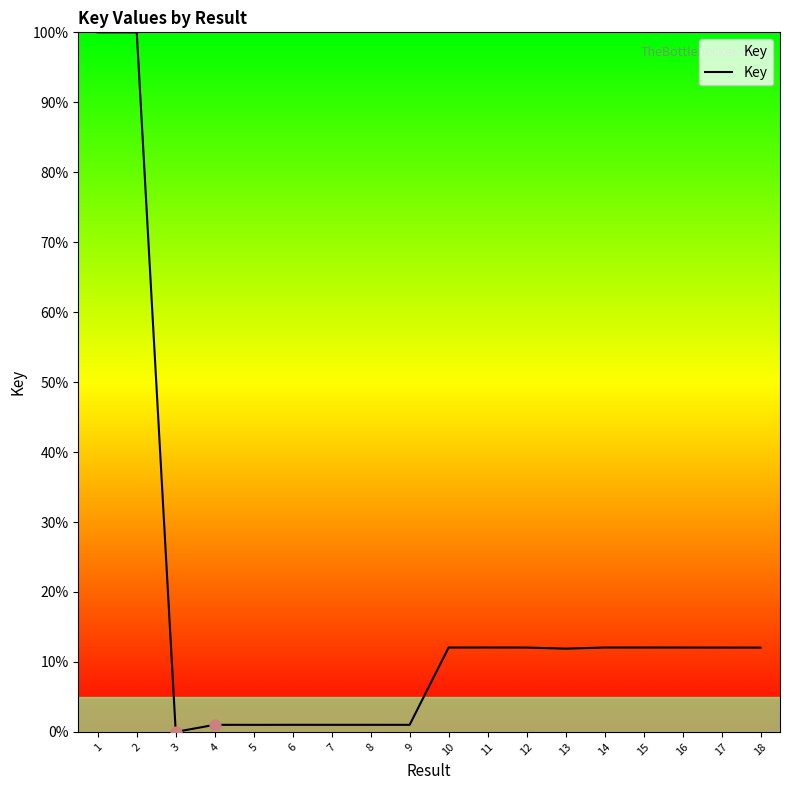

Approximately how many times larger is the value at 2 compared to 14?

8.3